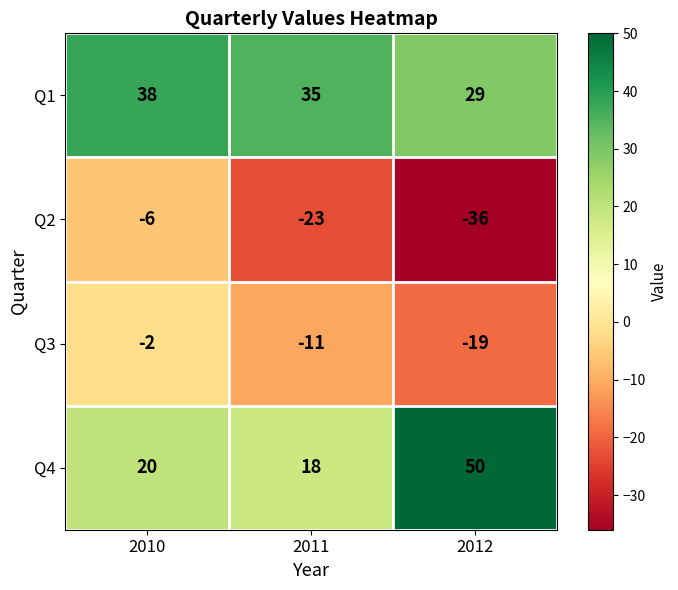

What is the approximate value of Q1 at 2010?

38